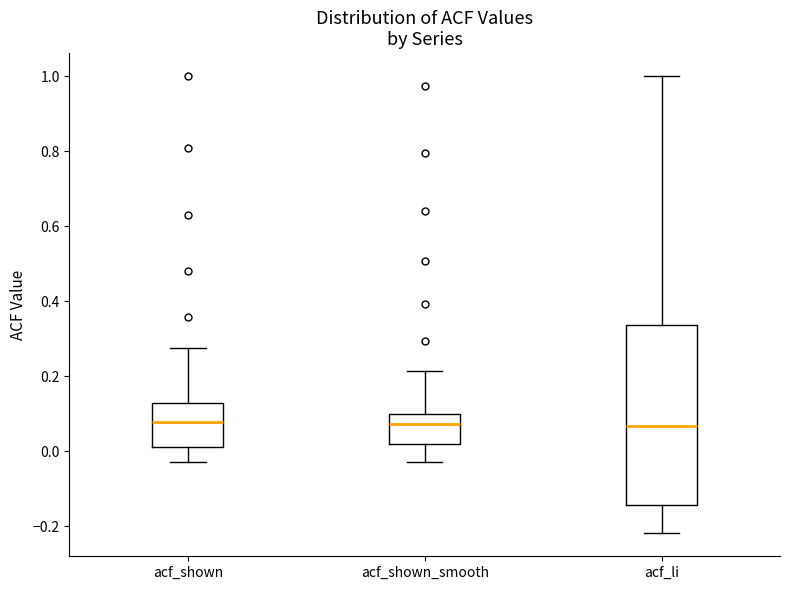

Where does the lower whisker of the box for acf_shown end on the y-axis? The values are not printed on the chart, so give them approximately, as read against the axis.

-0.02